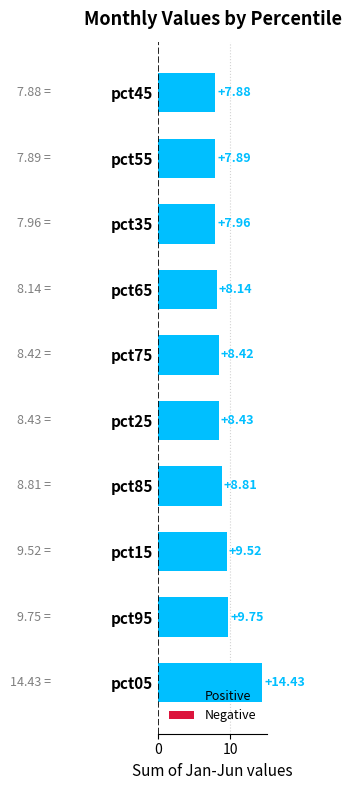

What is the greatest value displayed?

14.4